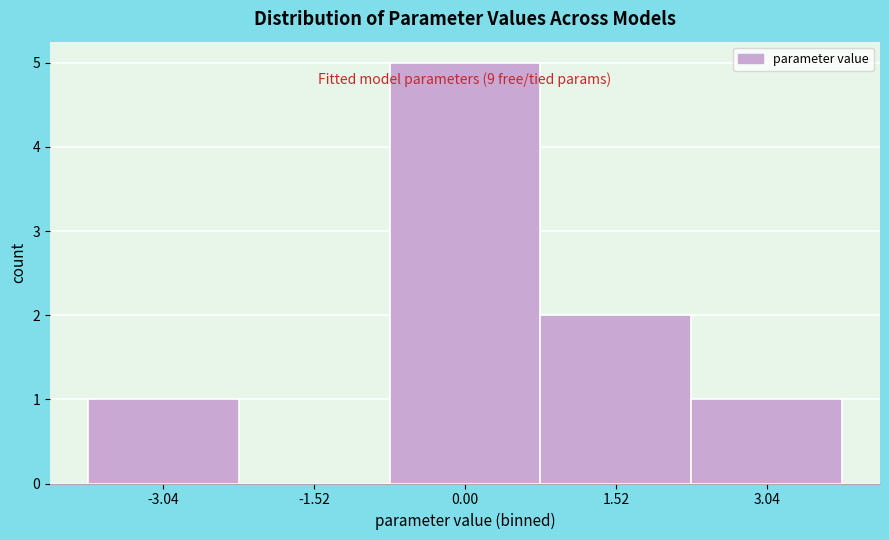

Over which range of the x-axis is the bar tallest?

-0.8 to 0.8